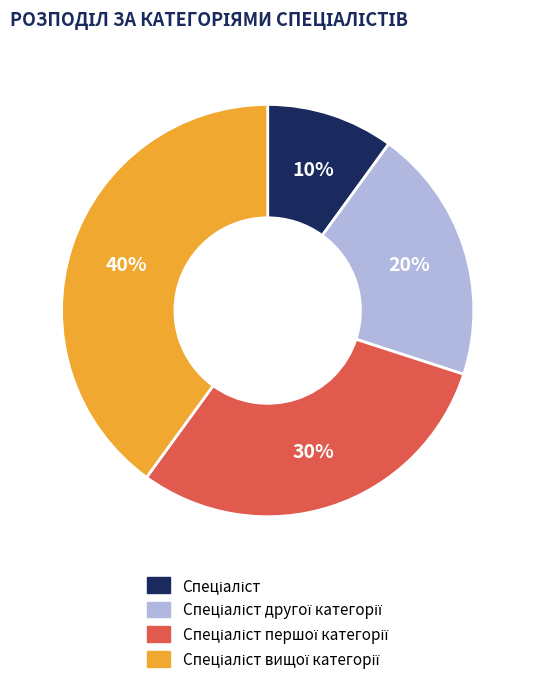

Is there a majority slice in this chart?

No